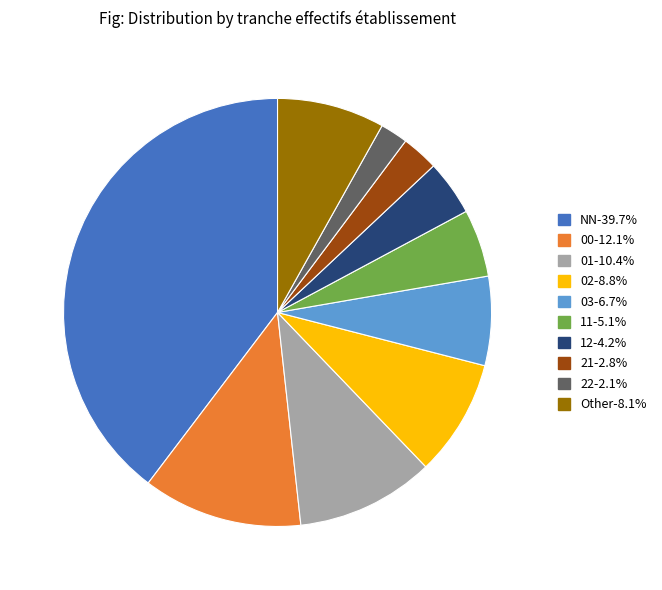

Rank the categories by value from lowest to highest.

22, 21, 12, 11, 03, Other, 02, 01, 00, NN